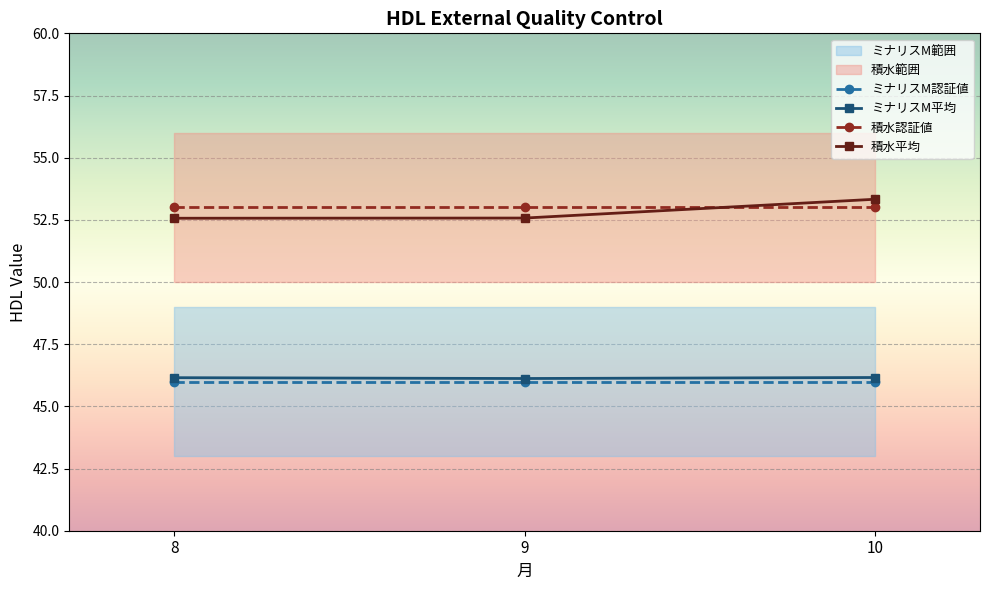

What is the highest value of the 積水認証値 series?

53.0